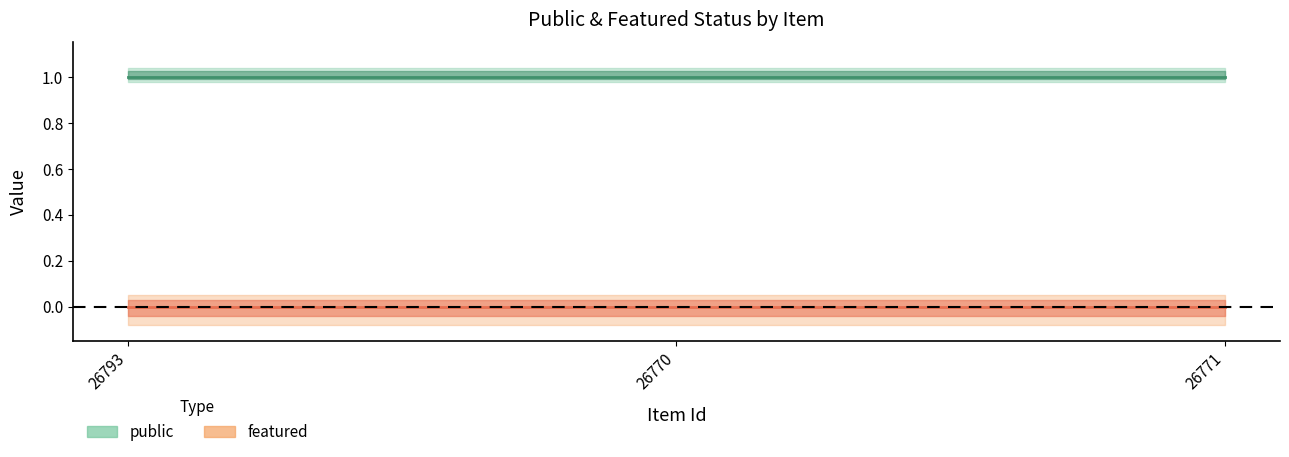

How many categories are shown in the chart?

3